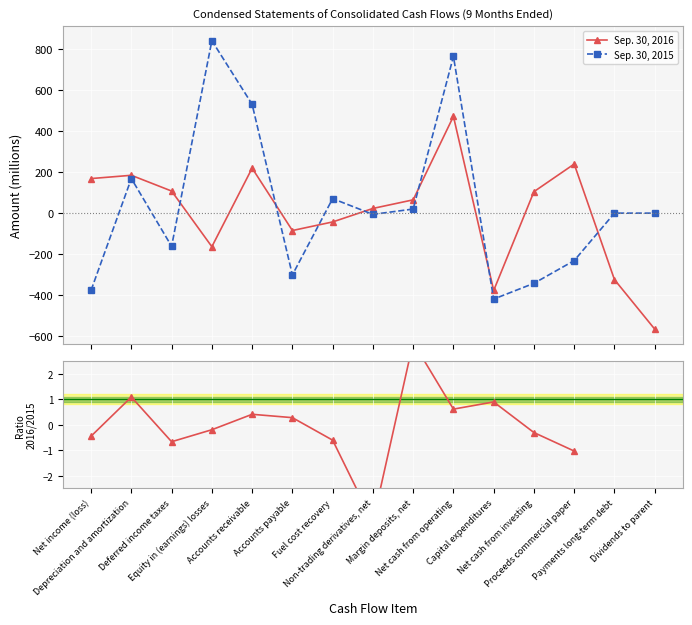

Which series changed the most between Margin deposits, net and Capital expenditures?

Sep. 30, 2016